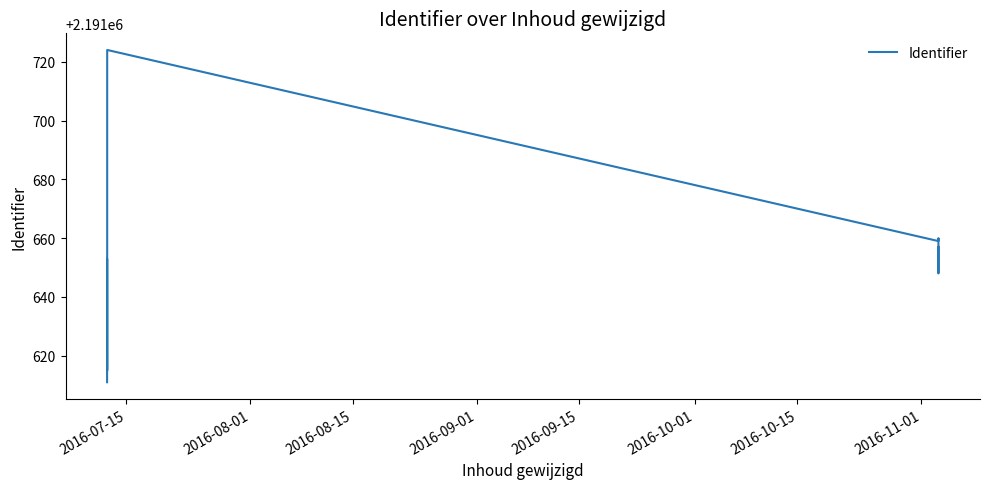

What is the sum of all values?

21916495